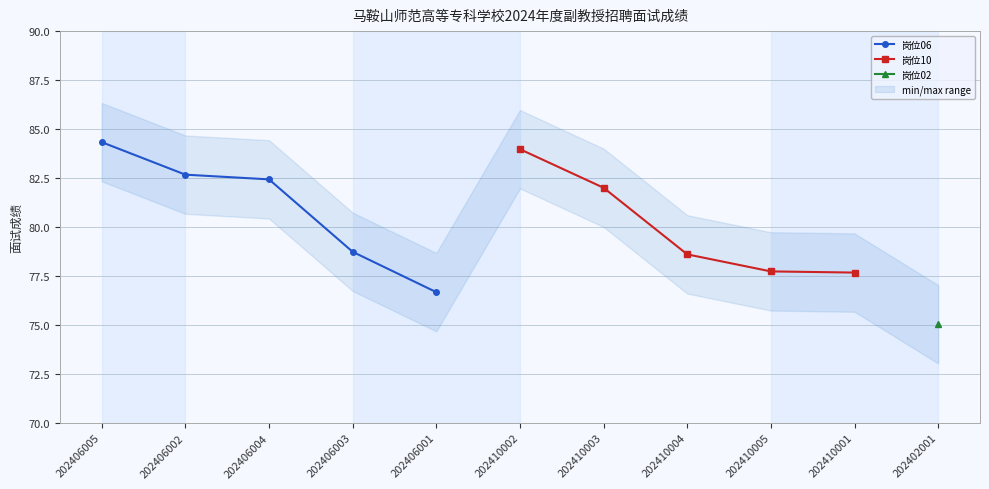

What is the value of the 岗位06 point at the 3rd from the left?

82.4